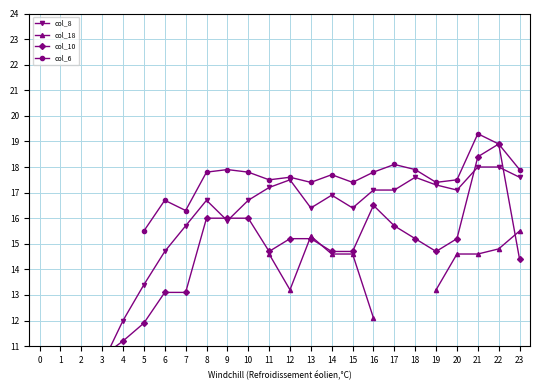

Where is the first local minimum for col_6?

7